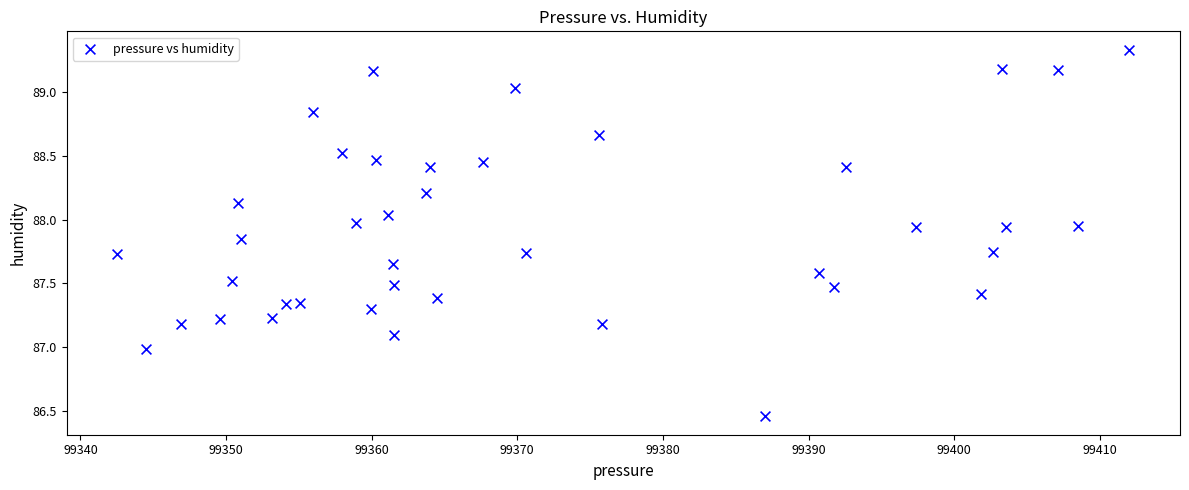

What is the range of X values (max minus min)?

69.5